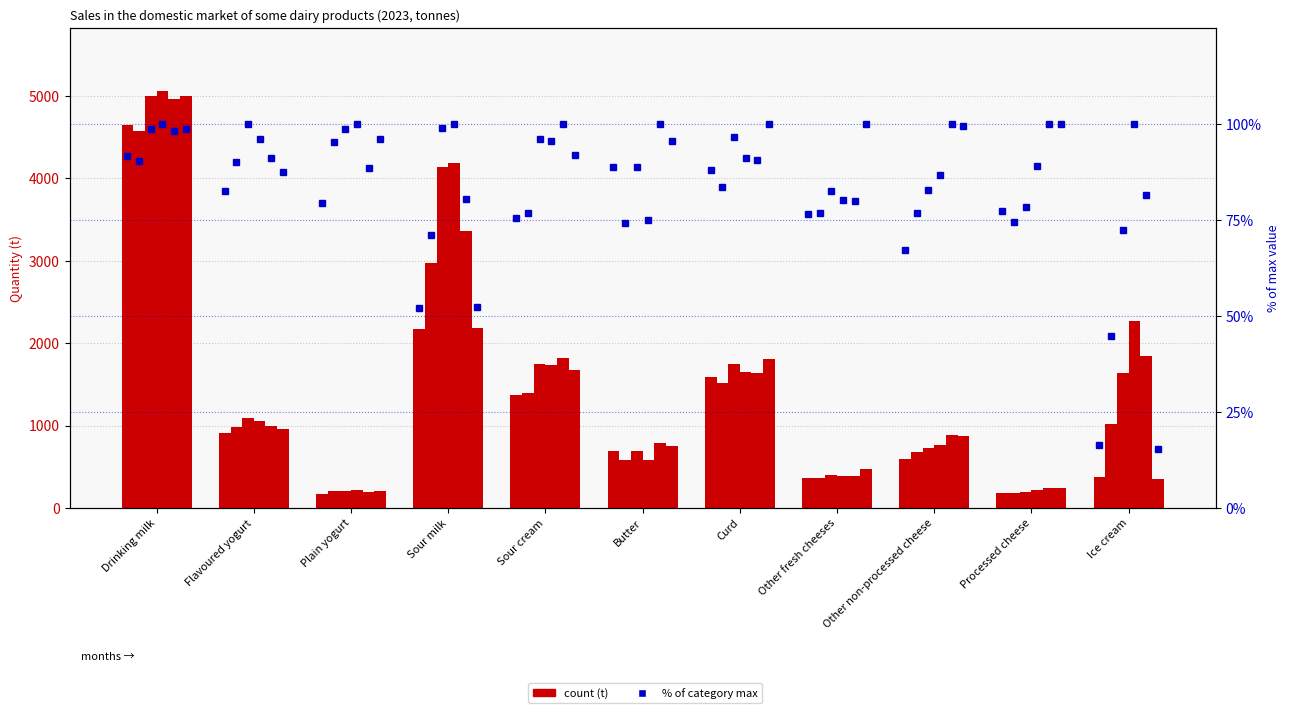

What is the difference between the percentile rank values at Butter and Sour cream?

13.4